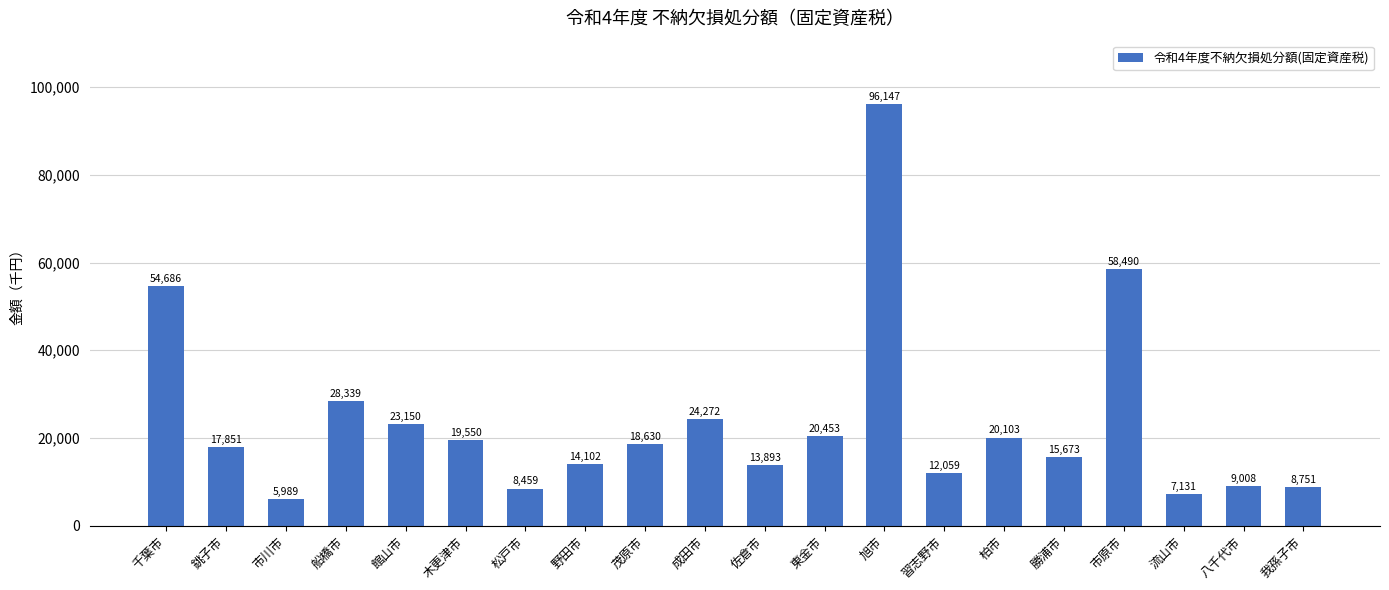

What is the sum of all values?

476736